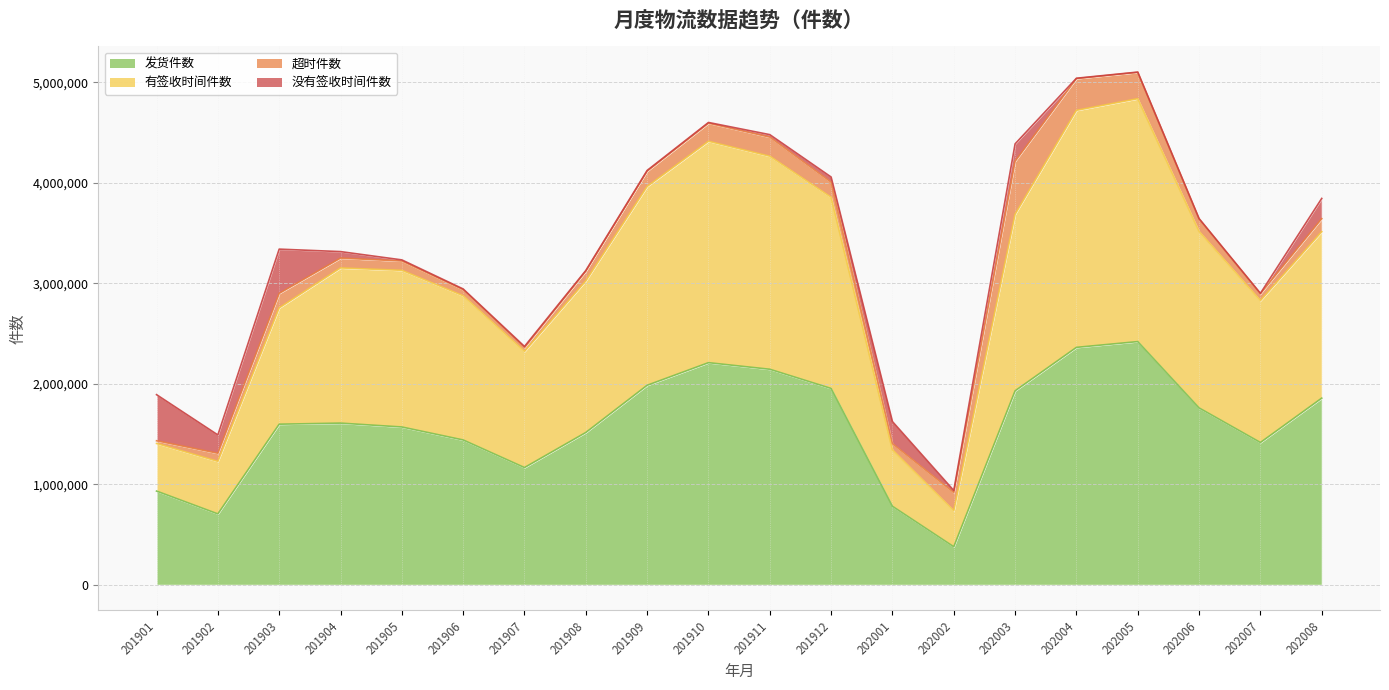

True or false: 发货件数 and 有签收时间件数 cross at least once.

False